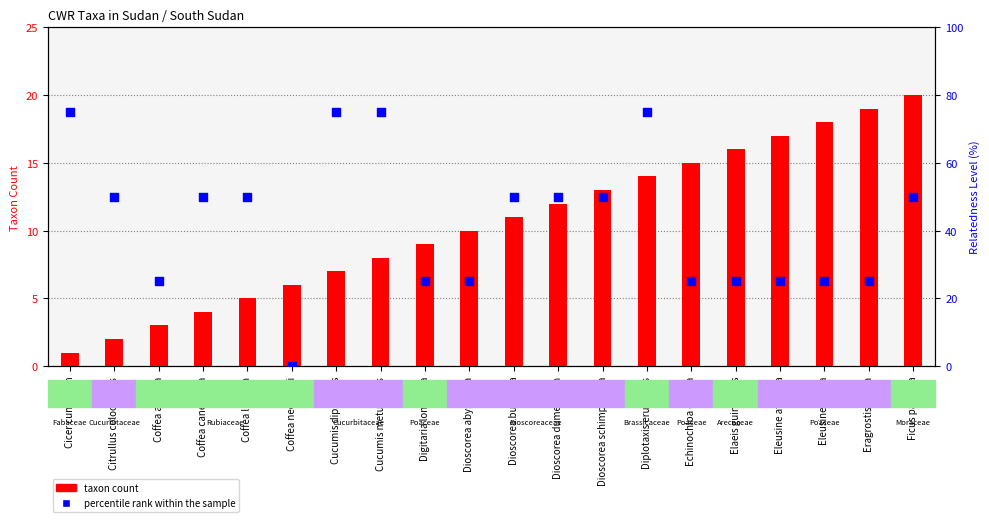

Which series has the widest spread of Y values?

percentile rank within the sample